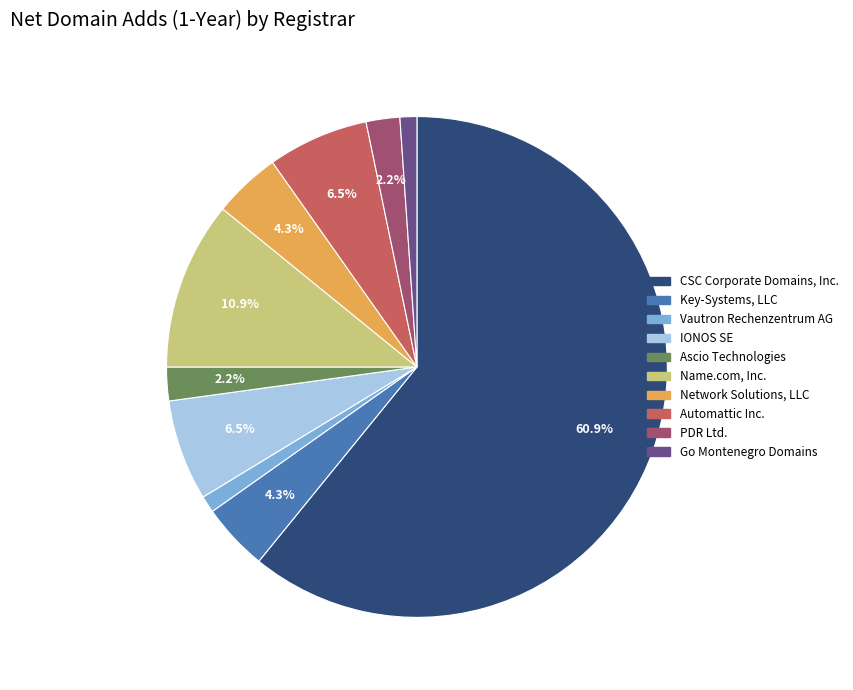

To the nearest percent, what is the difference between the largest and smallest slice percentages?

60%